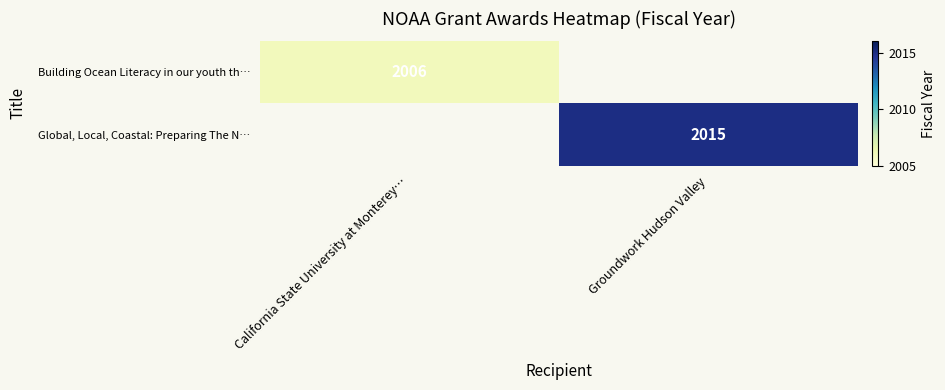

Which label corresponds to the smallest value in the chart?

California State University at Monterey…